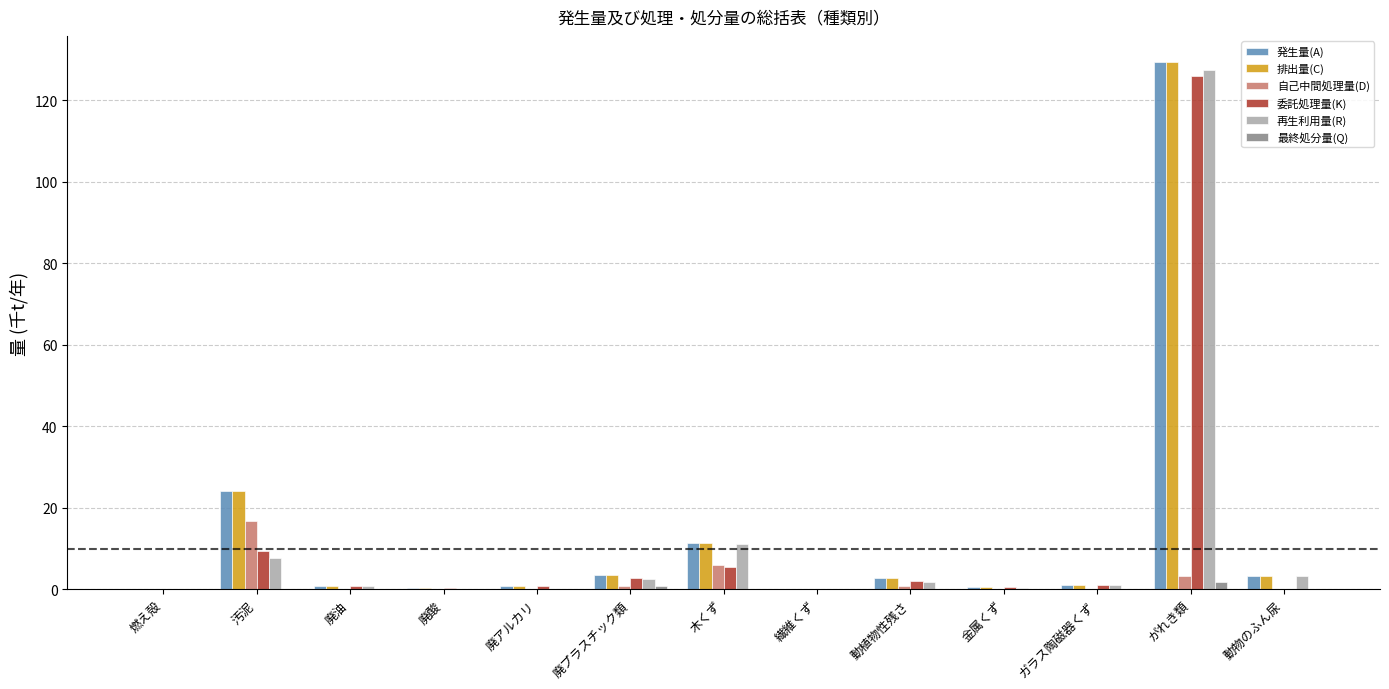

Which category has the highest value in the 排出量(C) series?

がれき類